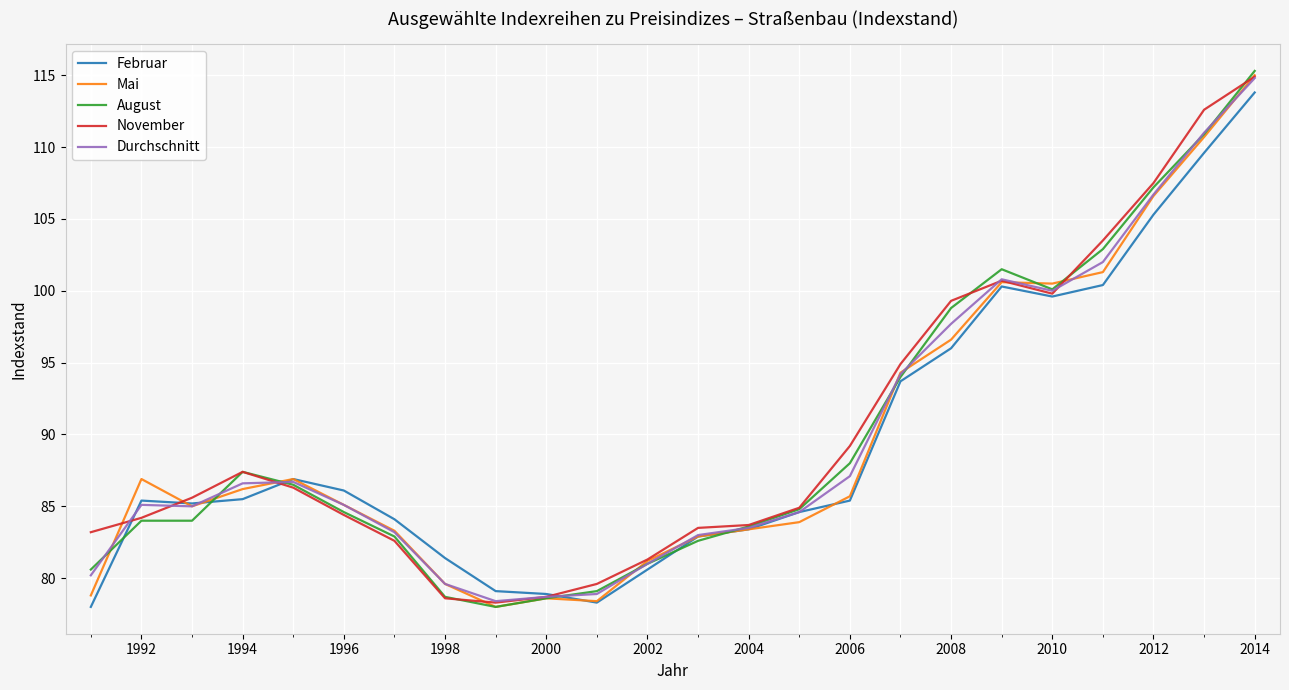

What is the maximum value for Durchschnitt?

114.8